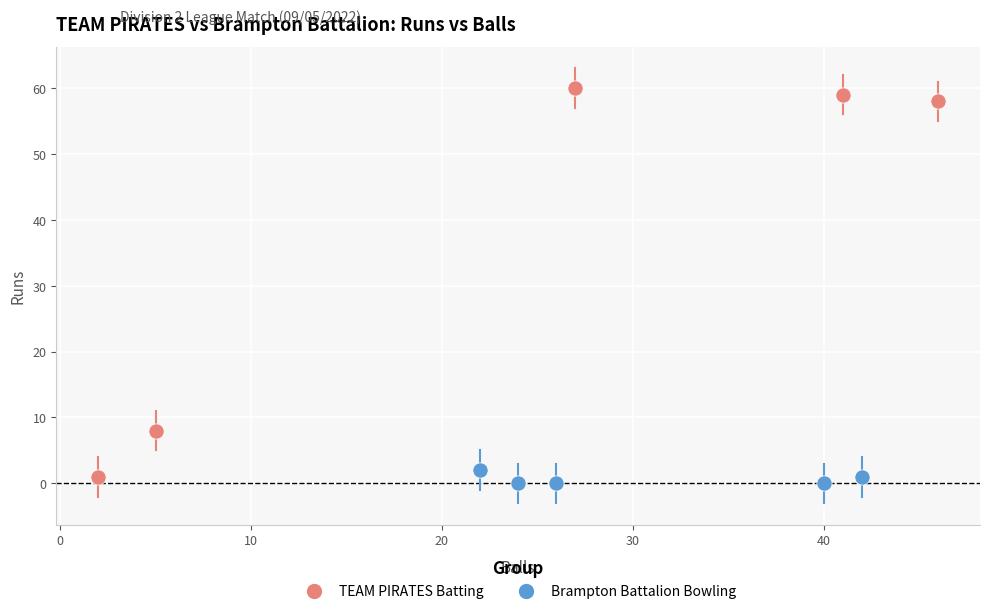

Which series has the largest Y range (max minus min)?

TEAM PIRATES Batting